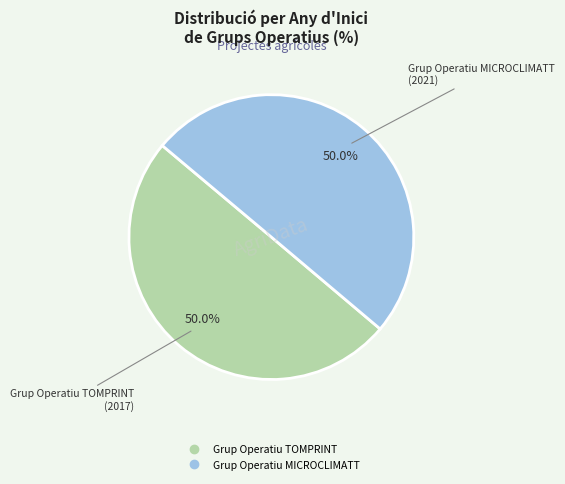

What is the ratio of the value at Grup Operatiu TOMPRINT to the value at Grup Operatiu MICROCLIMATT?

1.0